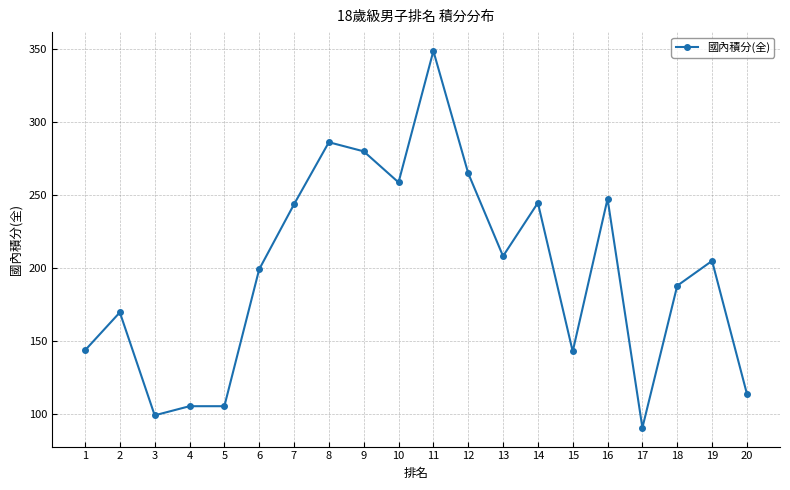

What is the value of the 9th point from the left?

280.0